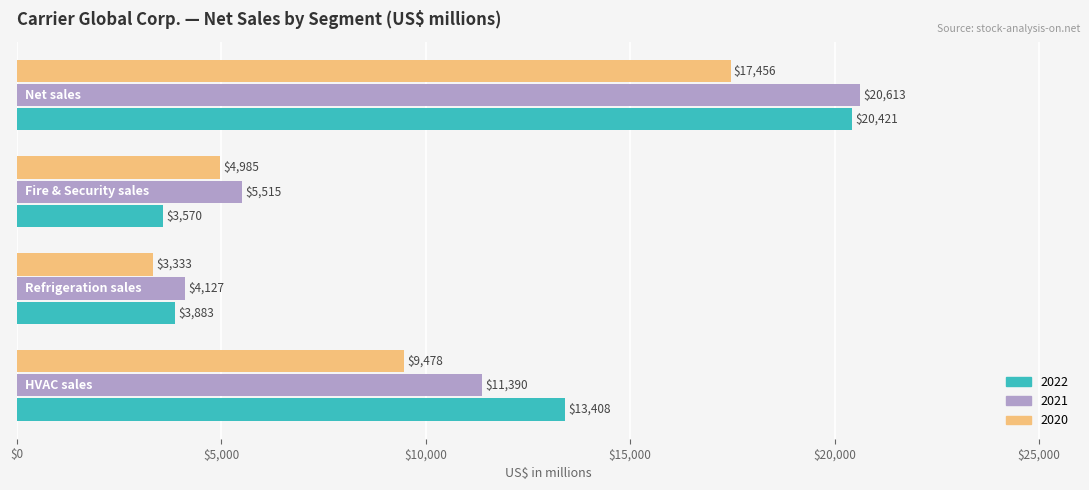

Rank the series by their maximum value, from lowest to highest.

2020, 2022, 2021